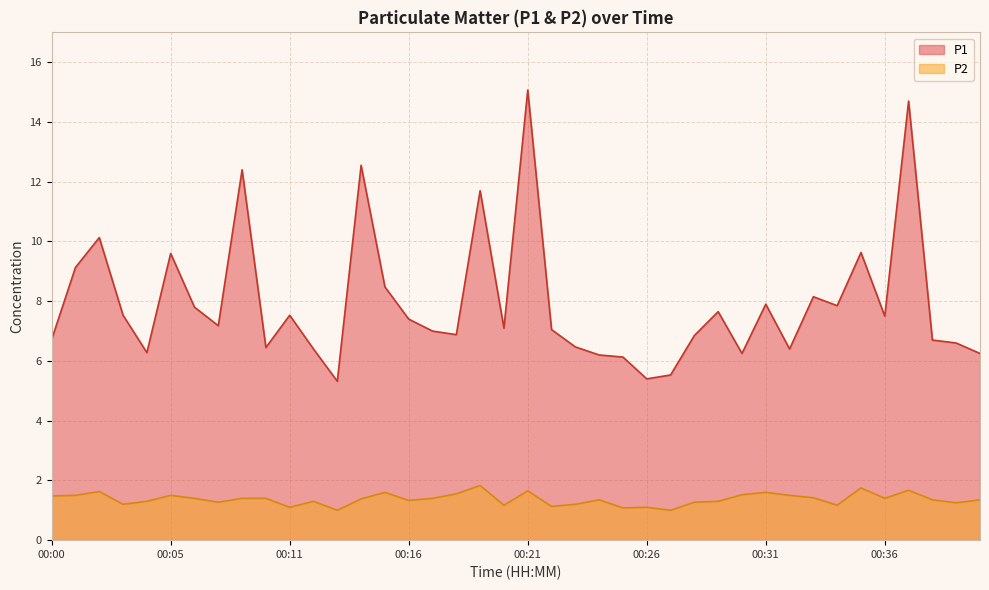

Which label corresponds to the largest value in the chart?

00:21